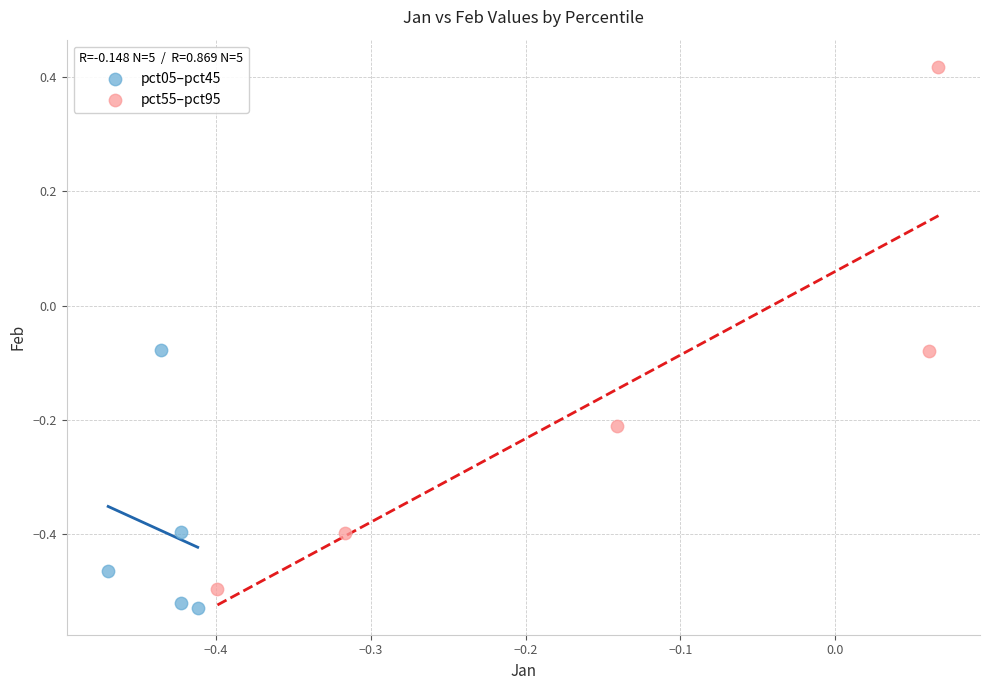

Which series has the largest Y range (max minus min)?

pct55–pct95